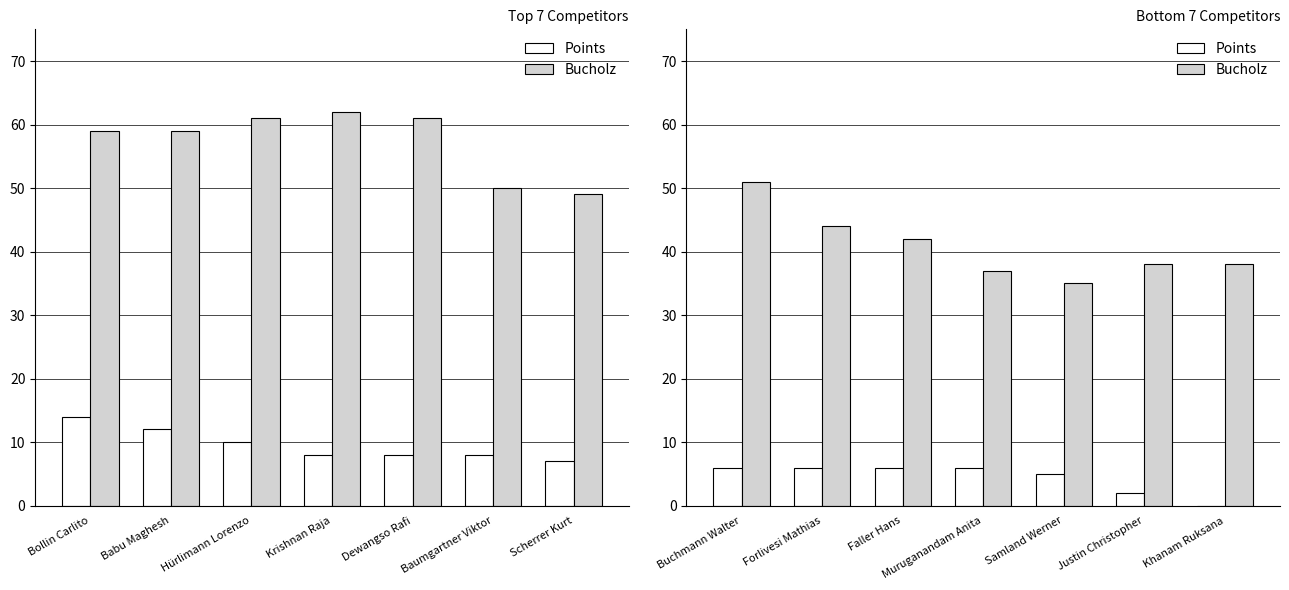

Are the bars horizontal?

No